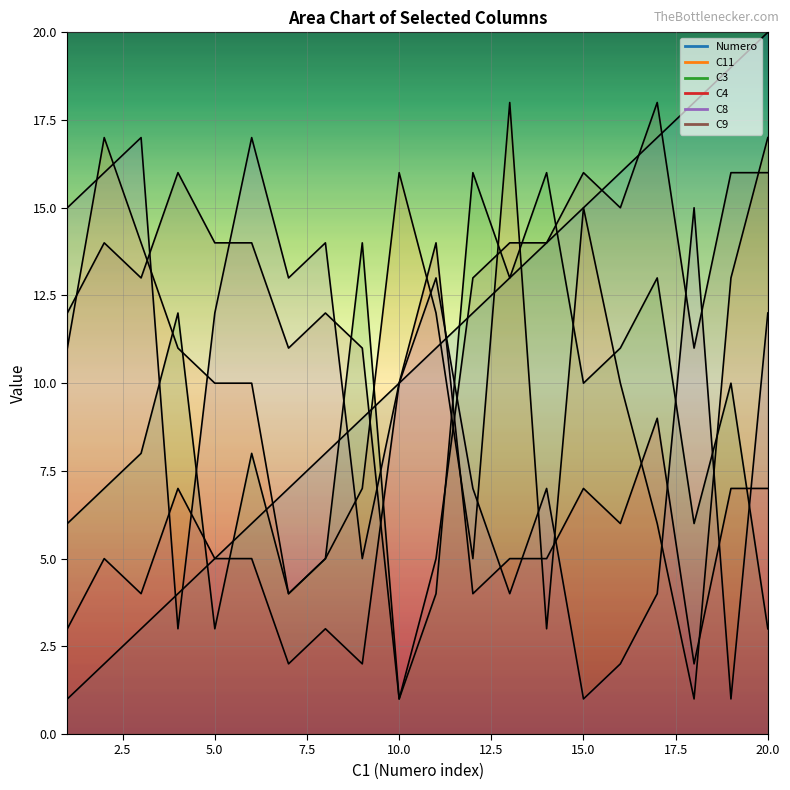

In C4, how many points are higher than both neighbors (excluding endpoints)?

6